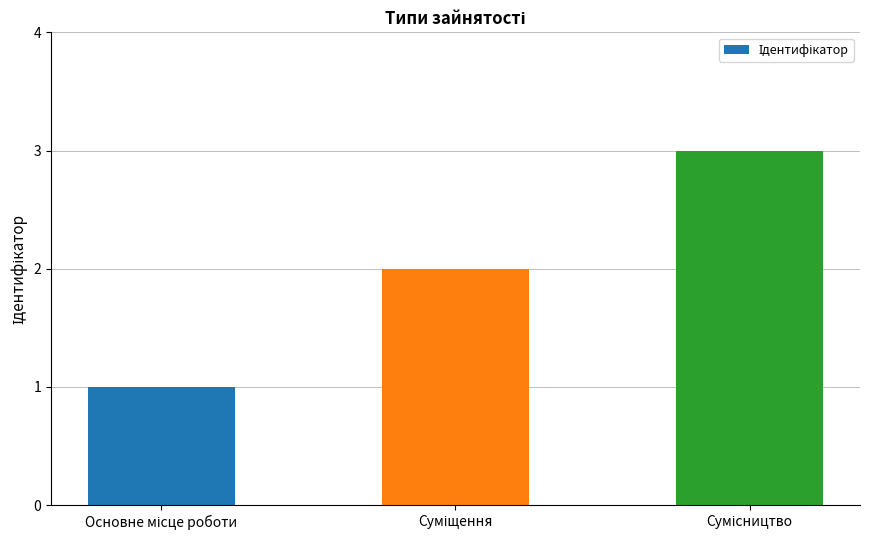

What is the sum of all values?

6